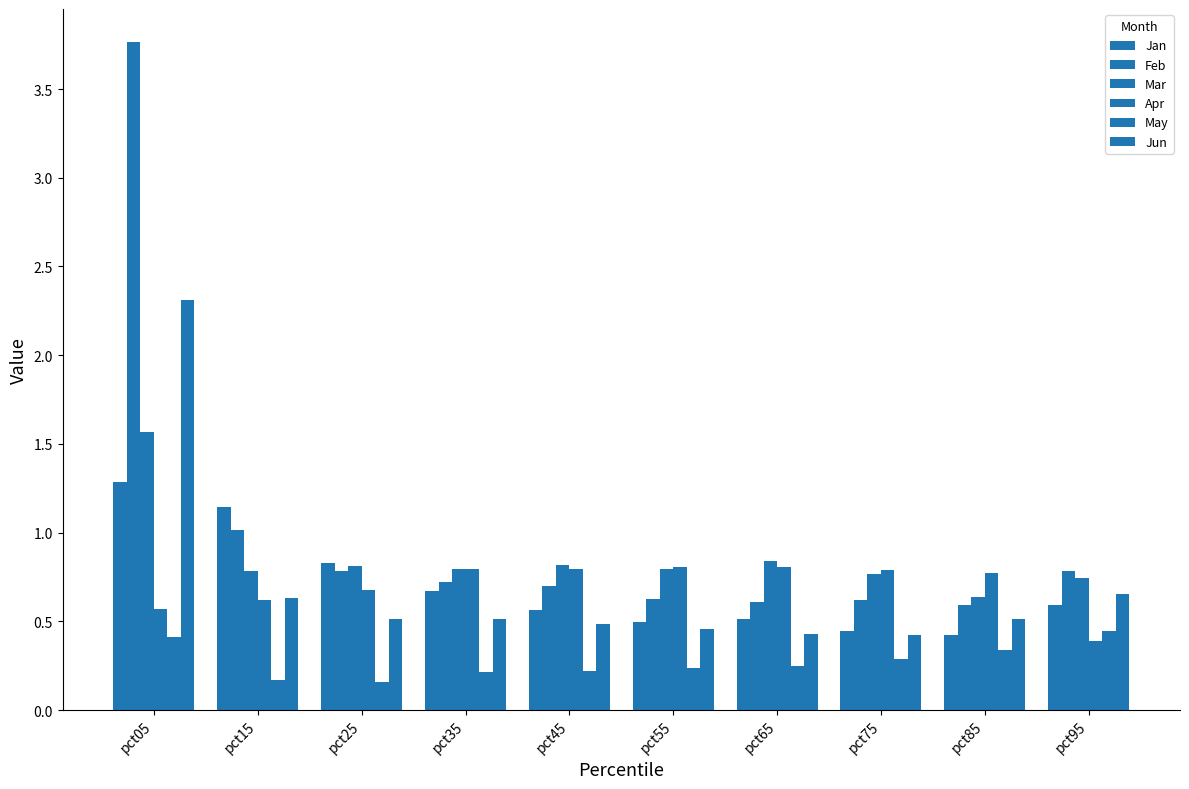

Which category has the highest value across all series?

pct05